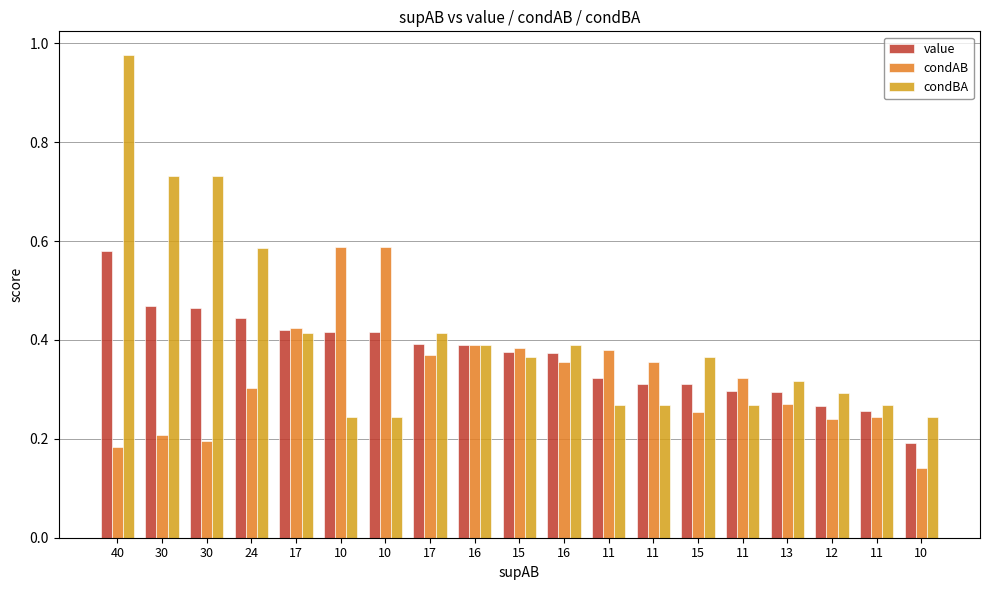

Does the chart contain any negative values?

No